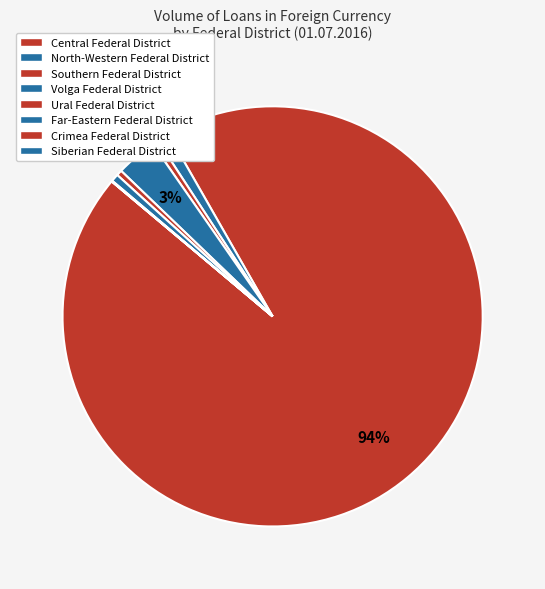

How many segments does this pie chart have?

8